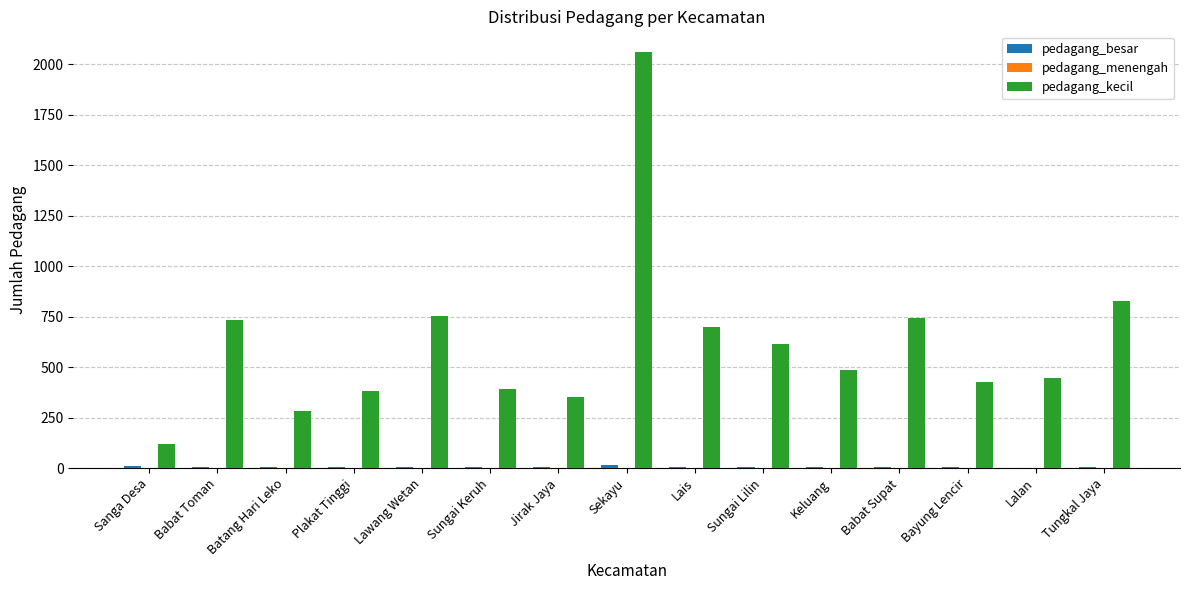

At which label is pedagang_kecil closest to 1088?

Tungkal Jaya